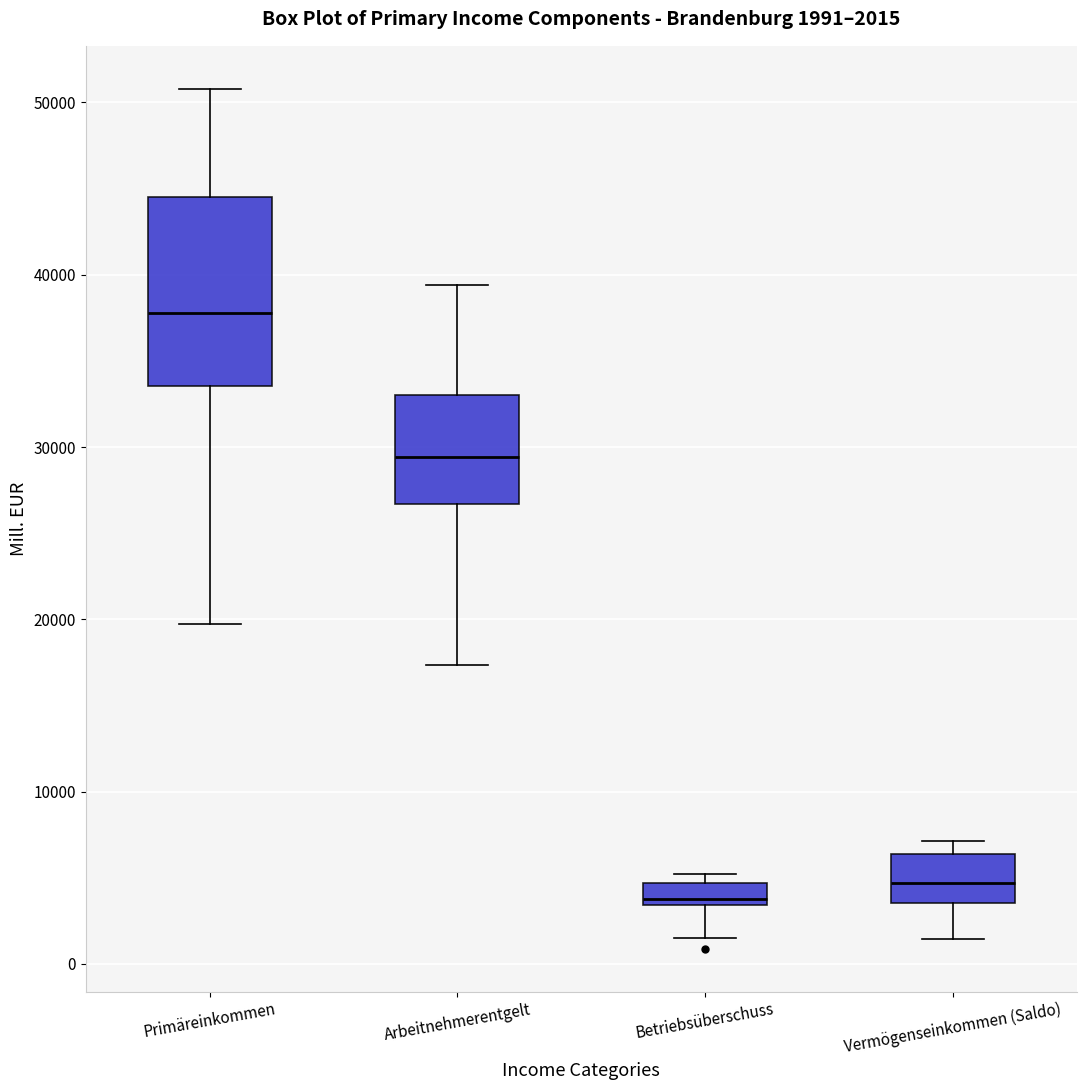

Which box has the highest median line?

Primäreinkommen